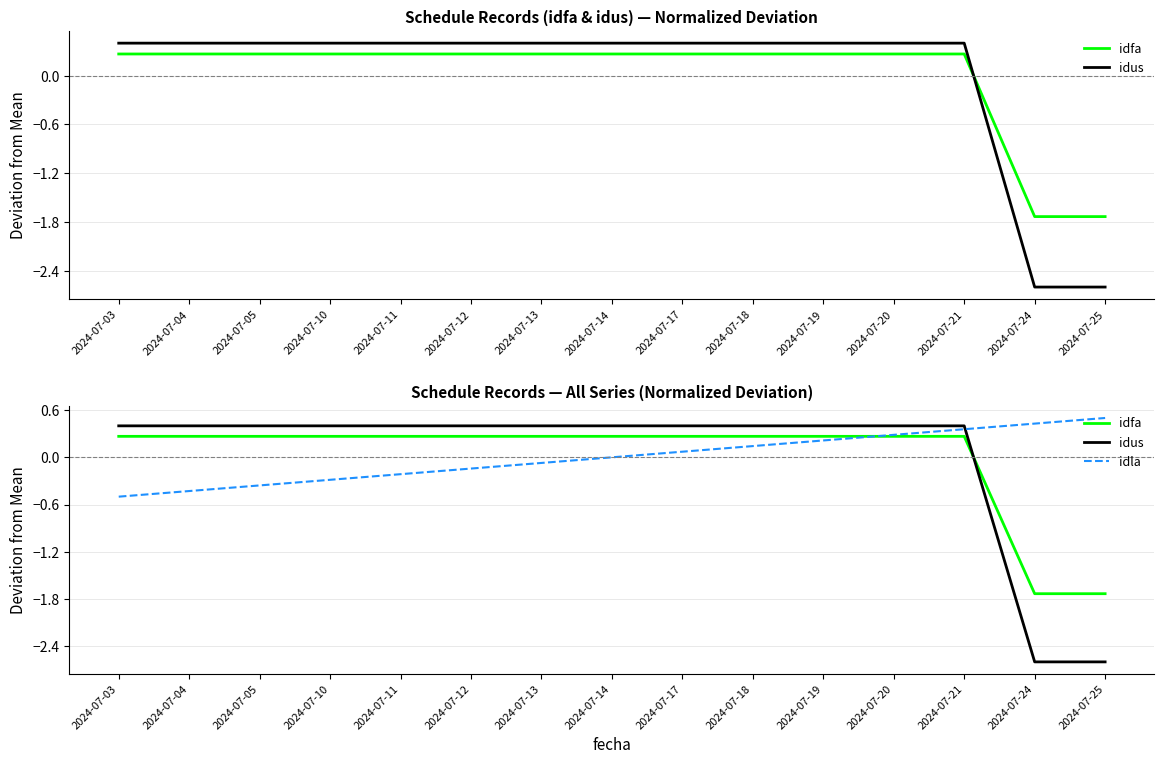

At which category is the sum across all series the highest?

2024-07-21